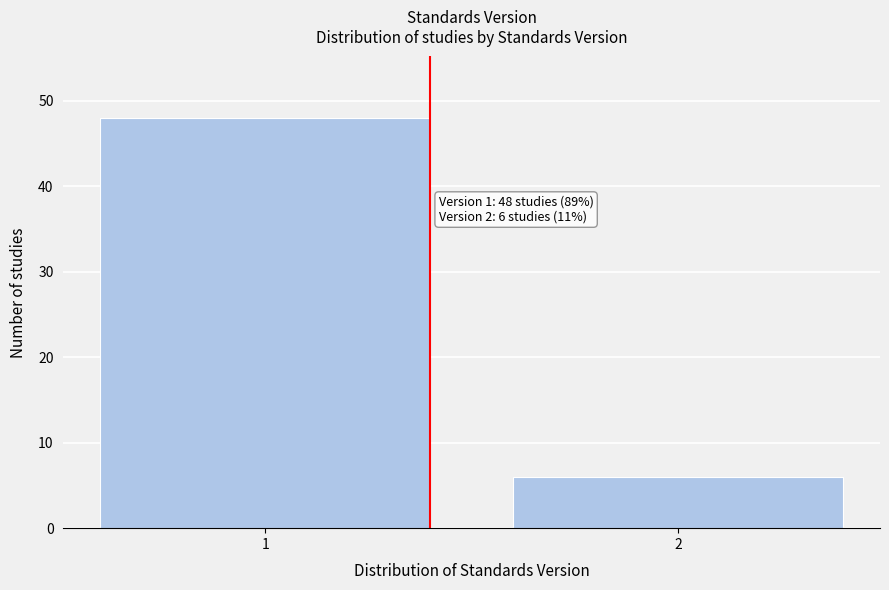

Reading left to right, list all the values displayed in this chart.

48	6